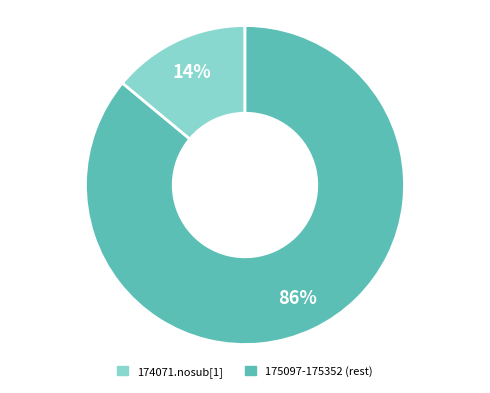

Is there any slice that represents more than half of the pie?

Yes